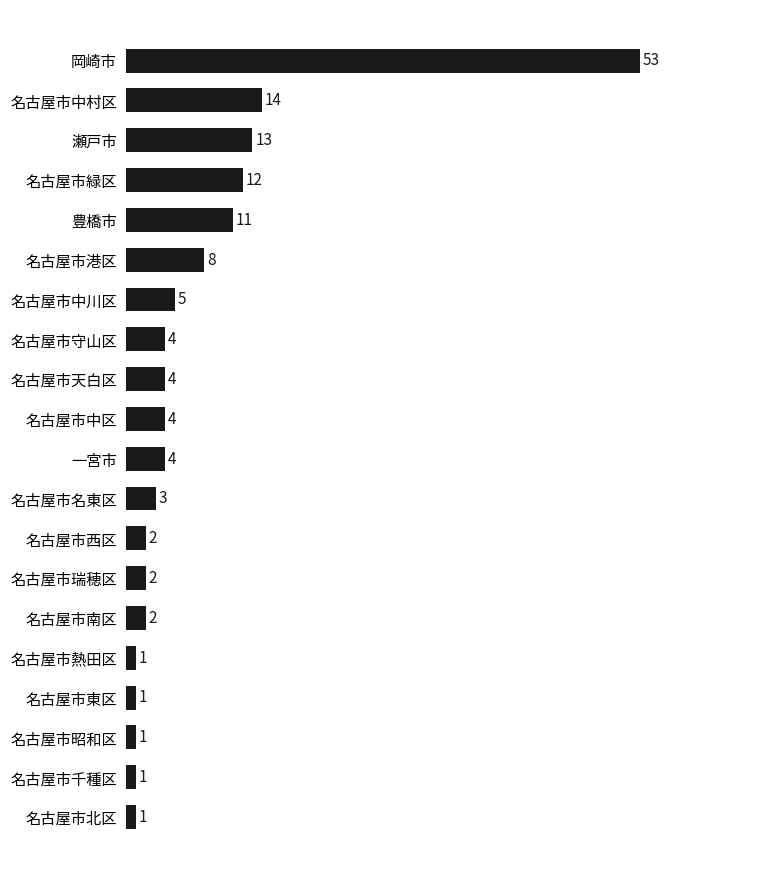

Reading top to bottom, extract all data points from this chart.

岡崎市=53	名古屋市中村区=14	瀬戸市=13	名古屋市緑区=12	豊橋市=11	名古屋市港区=8	名古屋市中川区=5	名古屋市守山区=4	名古屋市天白区=4	名古屋市中区=4	一宮市=4	名古屋市名東区=3	名古屋市西区=2	名古屋市瑞穂区=2	名古屋市南区=2	名古屋市熱田区=1	名古屋市東区=1	名古屋市昭和区=1	名古屋市千種区=1	名古屋市北区=1